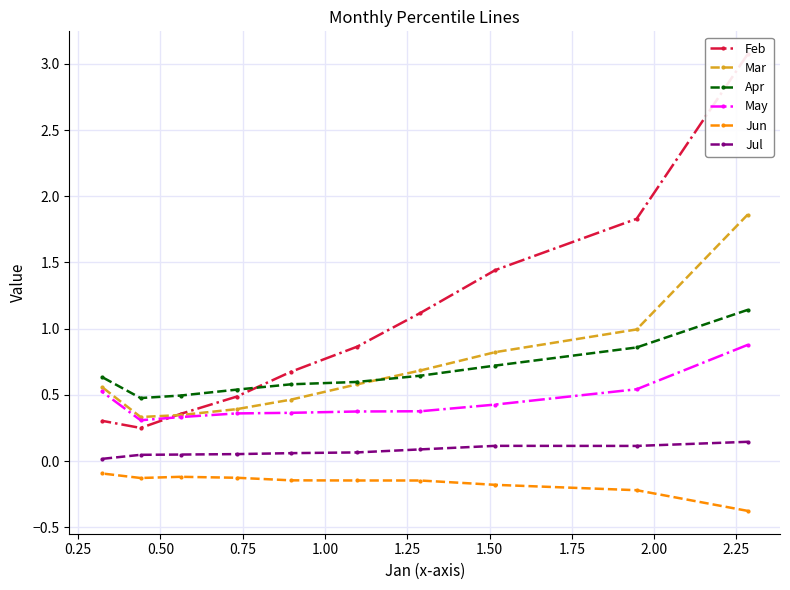

What is the value of the Mar point at the 9th from the left?

1.0